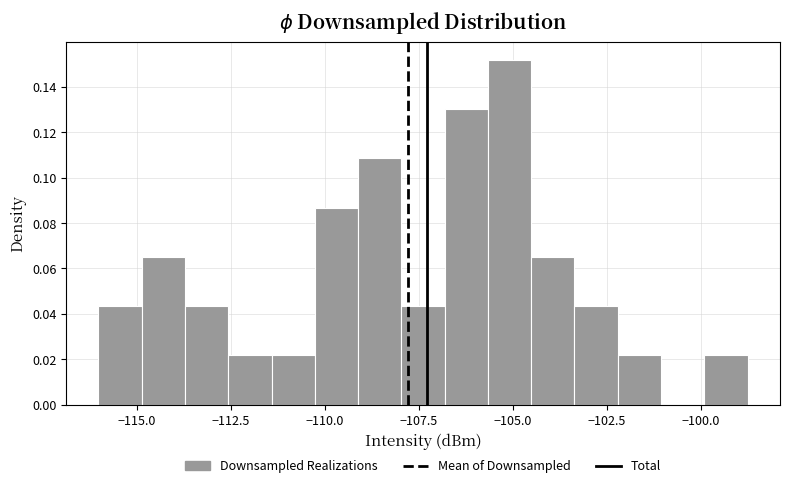

Around what value on the x-axis is the tallest bar? Give the approximate position of its centre, as read against the axis.

-105.0